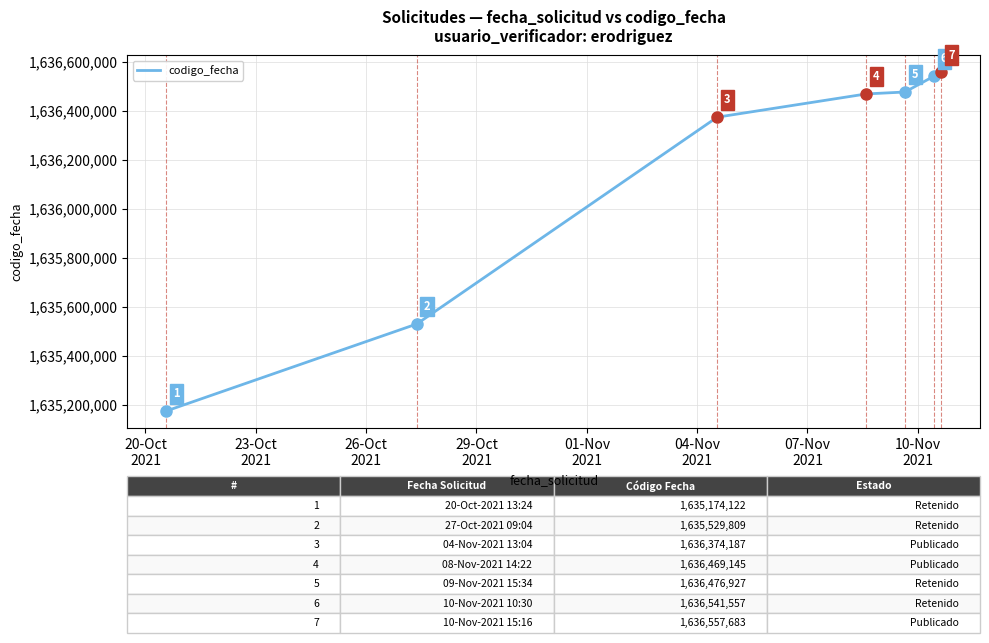

What is the average value?

1636160490